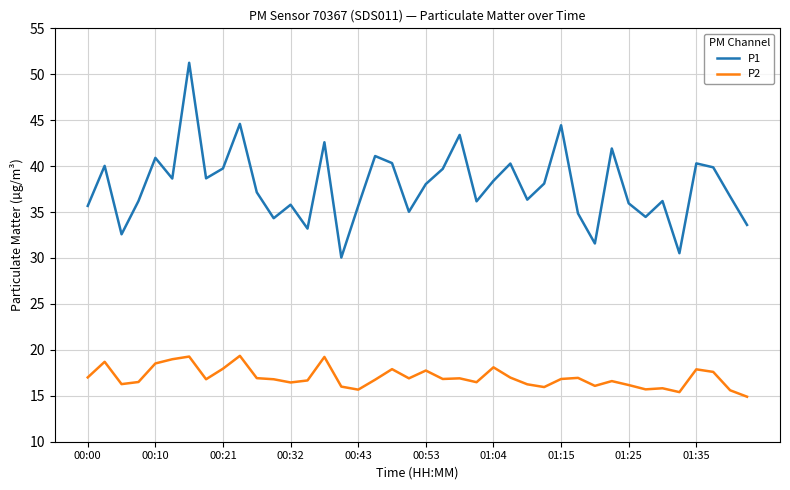

Does the chart display data point markers on the line(s)?

No